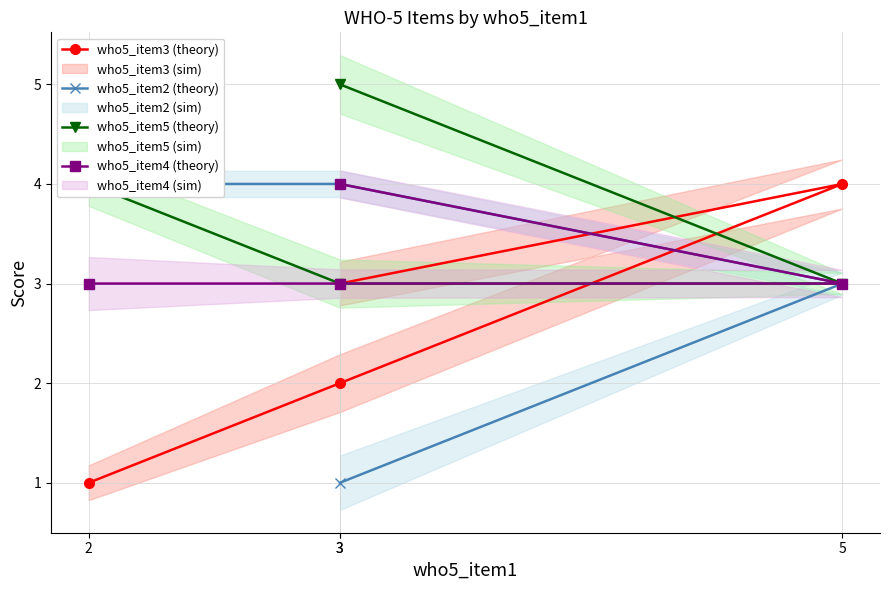

Where is who5_item3 (theory) nearest to the value 2?

3